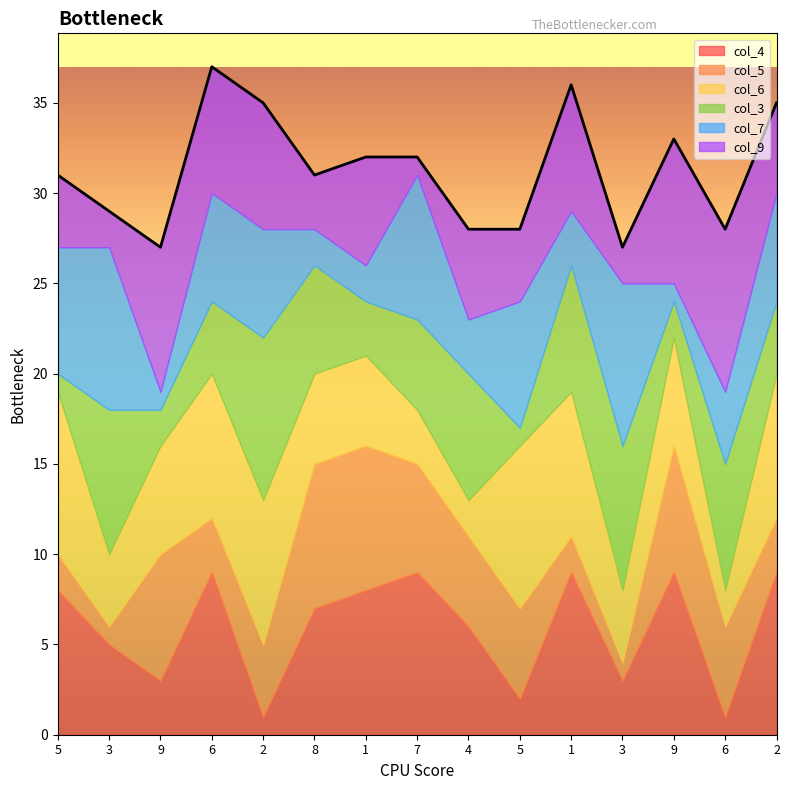

How many interior local valleys does the col_5 series have?

3